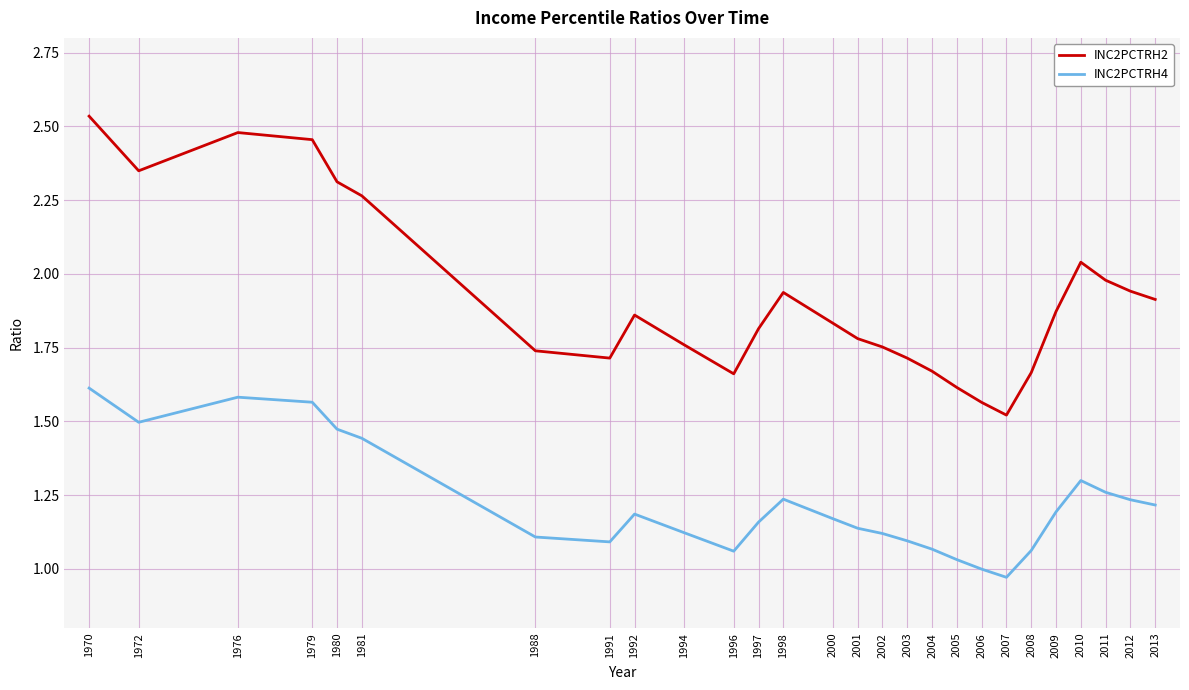

How many distinct data groups are displayed?

2